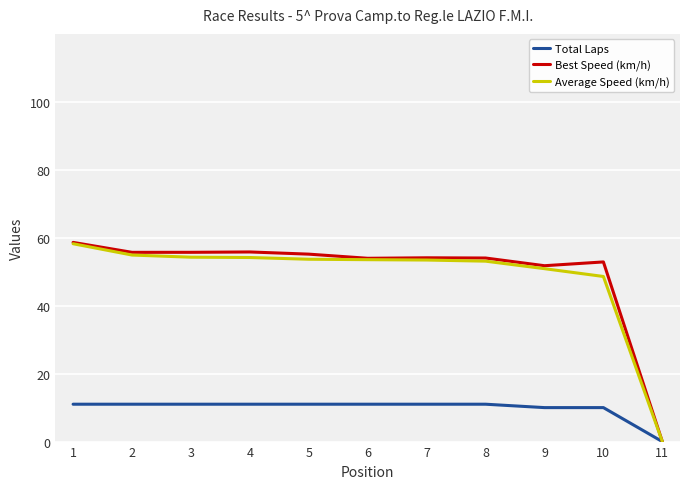

The value of Total Laps at 6 is 5.7. True or false?

False